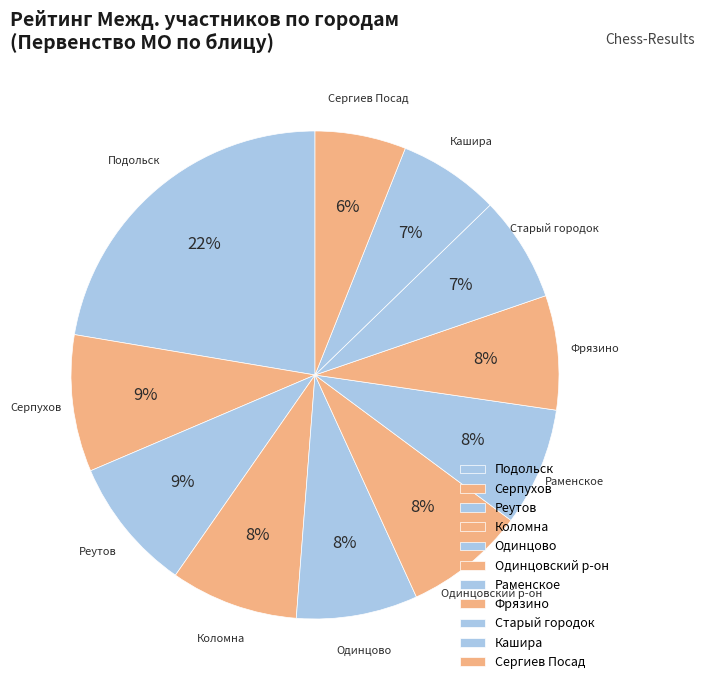

True or false: Одинцовский р-он accounts for 18% of the total.

False